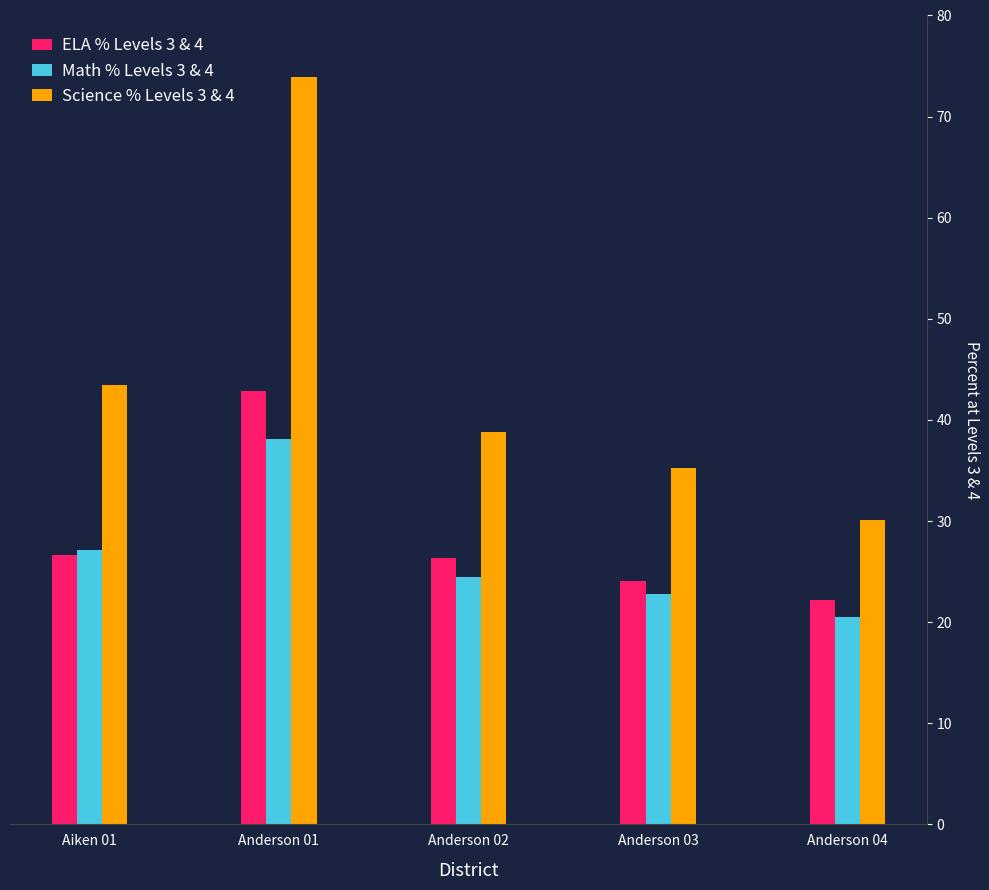

What are all the series names shown in the legend?

ELA % Levels 3 & 4, Math % Levels 3 & 4, Science % Levels 3 & 4